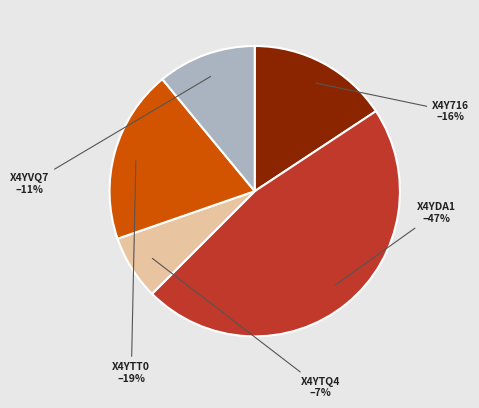

Which has a higher value, X4YTT0 or X4YVQ7?

X4YTT0